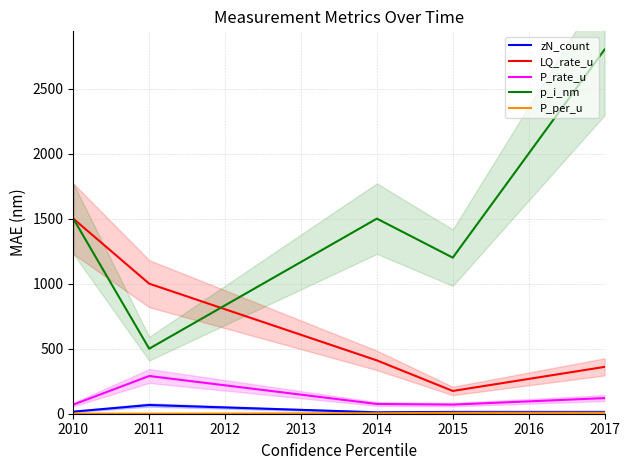

Is it true that P_rate_u equals 100.7 at 2010?

False